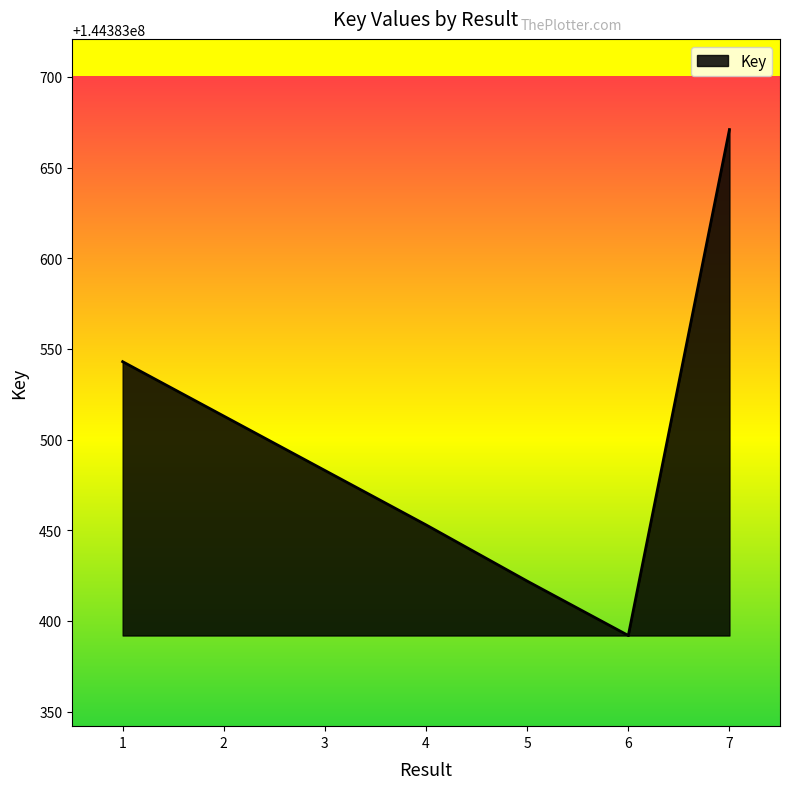

Is it true that the value at 5 is 144383422?

True